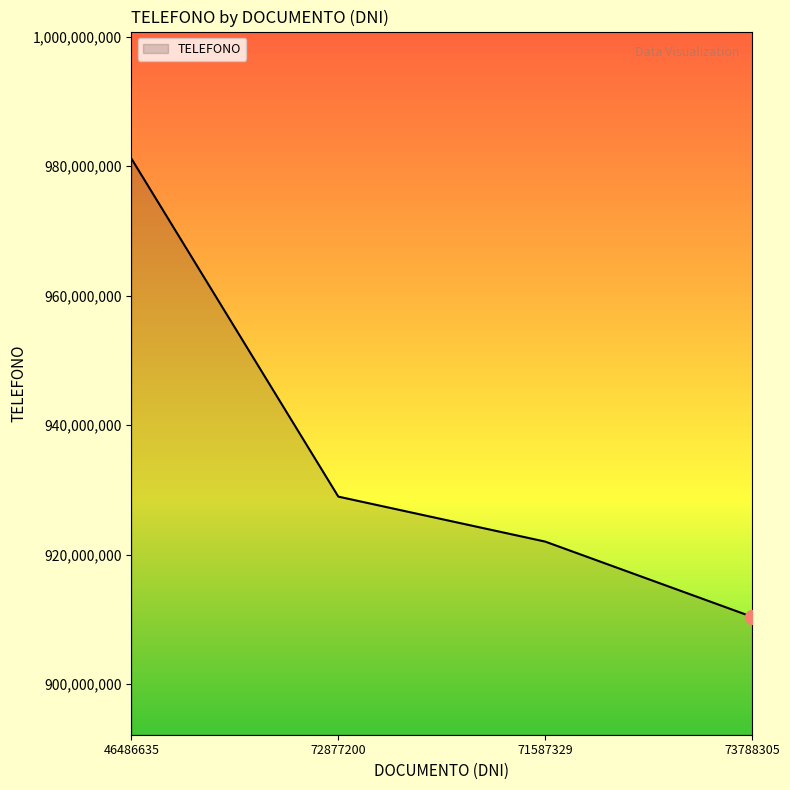

What is the ratio of the value at 73788305 to the value at 46486635?

0.9